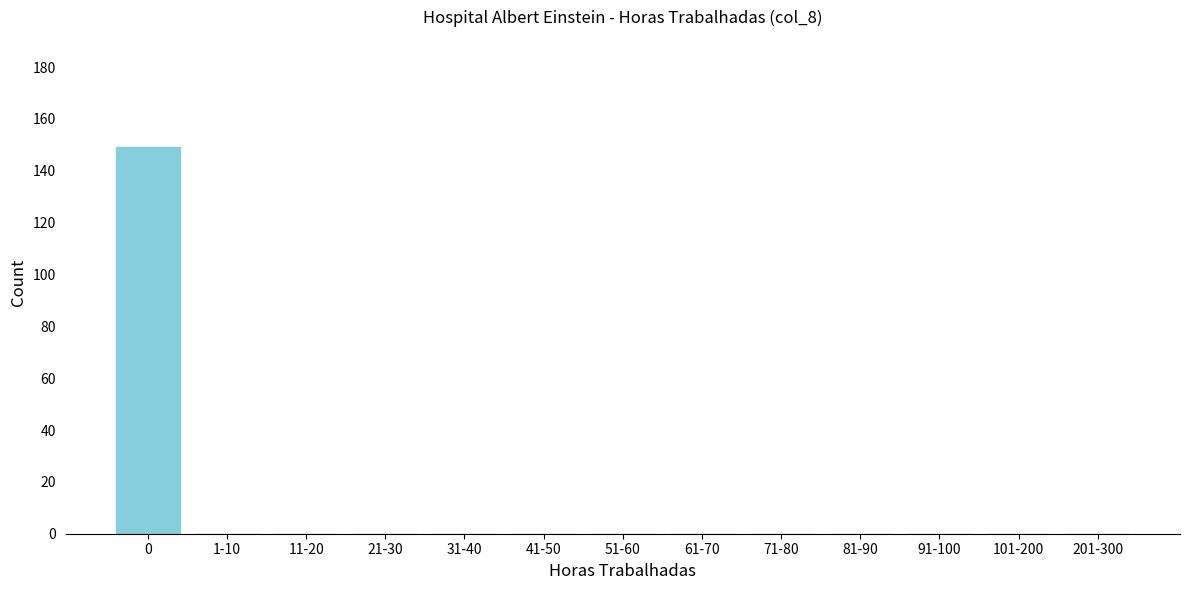

Reading right to left, list all the values displayed in this chart.

201-300=0	101-200=0	91-100=0	81-90=0	71-80=0	61-70=0	51-60=0	41-50=0	31-40=0	21-30=0	11-20=0	1-10=0	0=149